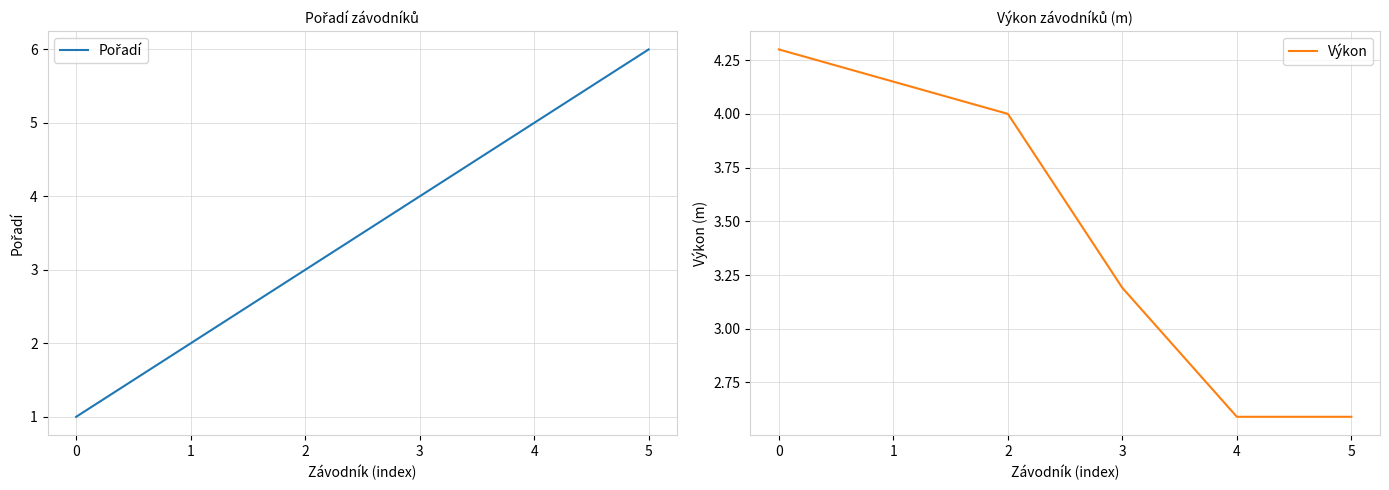

At which label does Pořadí first exceed 4?

4